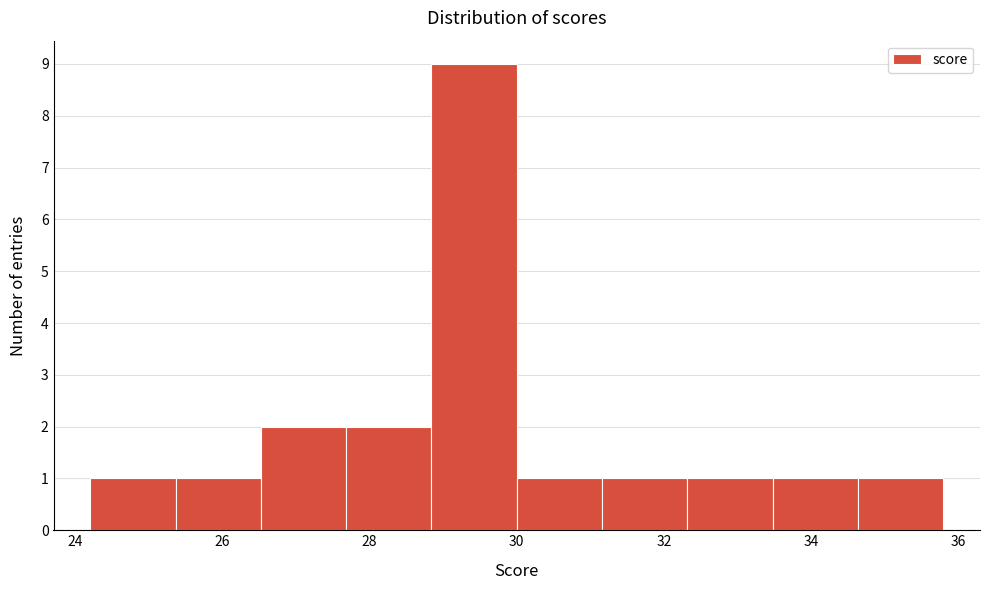

Over which range of the x-axis is the bar tallest?

28.84 to 30.00